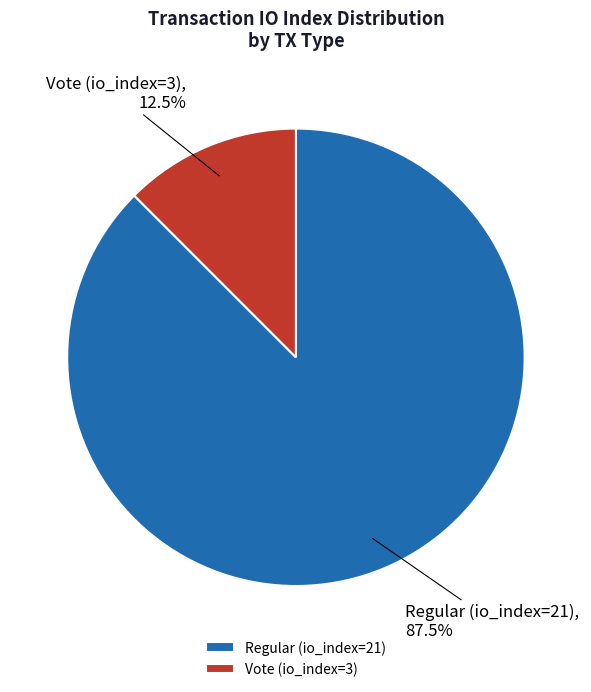

Which slice represents more than half of the pie?

Regular (io_index=21)